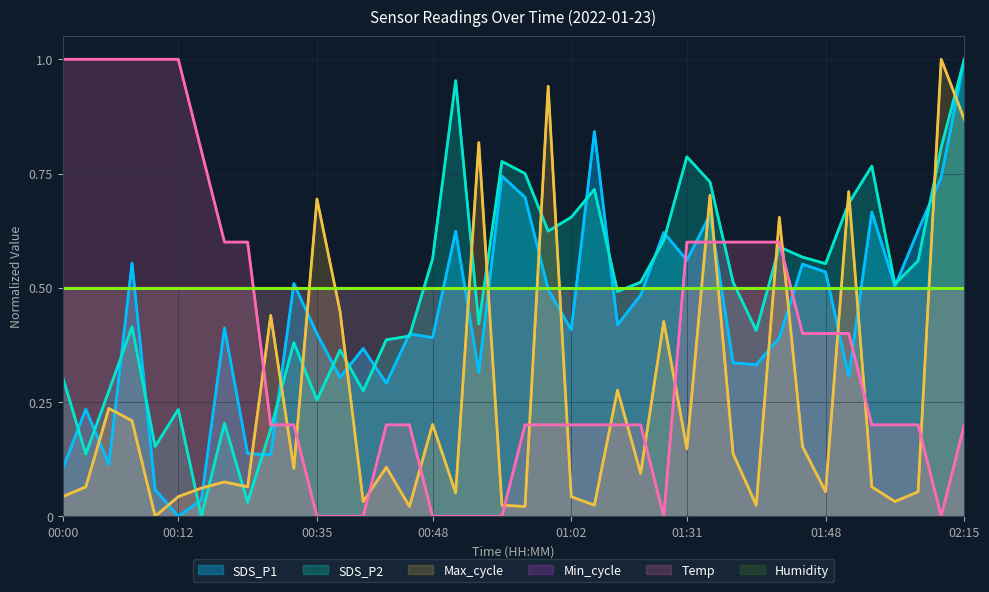

Reading left to right, extract all data points from this chart.

SDS_P1: 0.1	0.2	0.1	0.6	0.1	0.0	0.0	0.4	0.1	0.1	0.5	0.4	0.3	0.4	0.3	0.4	0.4	0.6	0.3	0.7	0.7	0.5	0.4	0.8	0.4	0.5	0.6	0.6	0.7	0.3	0.3	0.4	0.6	0.5	0.3	0.7	0.5	0.6	0.7	1.0
SDS_P2: 0.3	0.1	0.3	0.4	0.2	0.2	0.0	0.2	0.0	0.2	0.4	0.3	0.4	0.3	0.4	0.4	0.6	1.0	0.4	0.8	0.8	0.6	0.7	0.7	0.5	0.5	0.6	0.8	0.7	0.5	0.4	0.6	0.6	0.6	0.7	0.8	0.5	0.6	0.8	1.0
Max_cycle: 0.0	0.1	0.2	0.2	0.0	0.0	0.1	0.1	0.1	0.4	0.1	0.7	0.4	0.0	0.1	0.0	0.2	0.1	0.8	0.0	0.0	0.9	0.0	0.0	0.3	0.1	0.4	0.1	0.7	0.1	0.0	0.7	0.2	0.1	0.7	0.1	0.0	0.1	1.0	0.9
Min_cycle: 0.5	0.5	0.5	0.5	0.5	0.5	0.5	0.5	0.5	0.5	0.5	0.5	0.5	0.5	0.5	0.5	0.5	0.5	0.5	0.5	0.5	0.5	0.5	0.5	0.5	0.5	0.5	0.5	0.5	0.5	0.5	0.5	0.5	0.5	0.5	0.5	0.5	0.5	0.5	0.5
Temp: 1.0	1.0	1.0	1.0	1.0	1.0	0.8	0.6	0.6	0.2	0.2	0.0	0.0	0.0	0.2	0.2	0.0	0.0	0.0	0.0	0.2	0.2	0.2	0.2	0.2	0.2	0.0	0.6	0.6	0.6	0.6	0.6	0.4	0.4	0.4	0.2	0.2	0.2	0.0	0.2
Humidity: 0.5	0.5	0.5	0.5	0.5	0.5	0.5	0.5	0.5	0.5	0.5	0.5	0.5	0.5	0.5	0.5	0.5	0.5	0.5	0.5	0.5	0.5	0.5	0.5	0.5	0.5	0.5	0.5	0.5	0.5	0.5	0.5	0.5	0.5	0.5	0.5	0.5	0.5	0.5	0.5